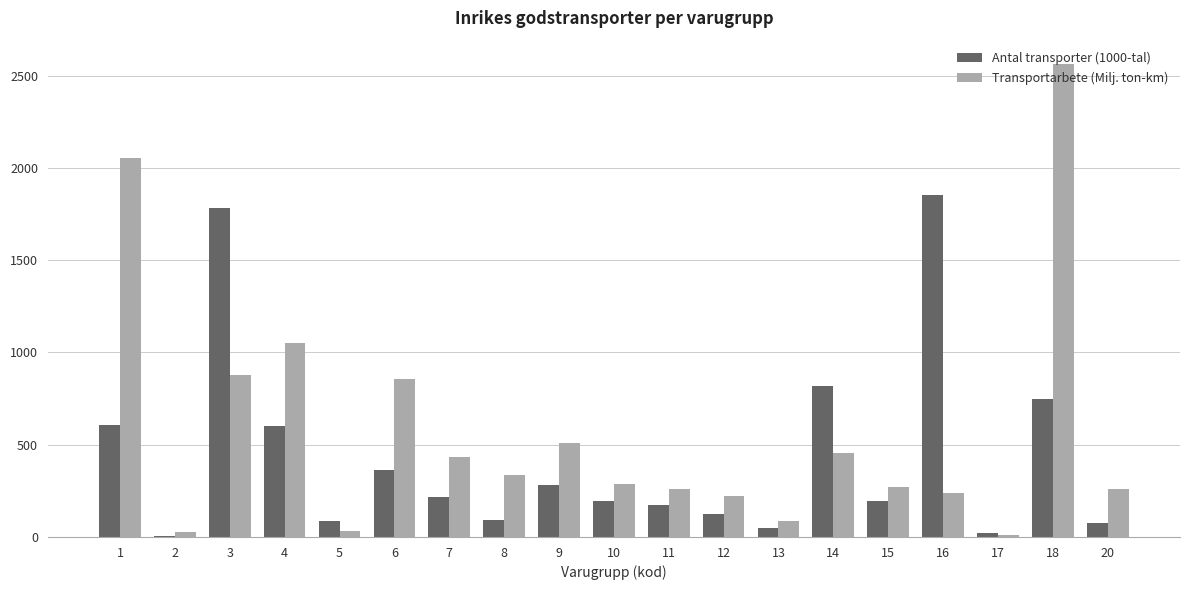

What is the maximum value shown in the chart?

2561.8